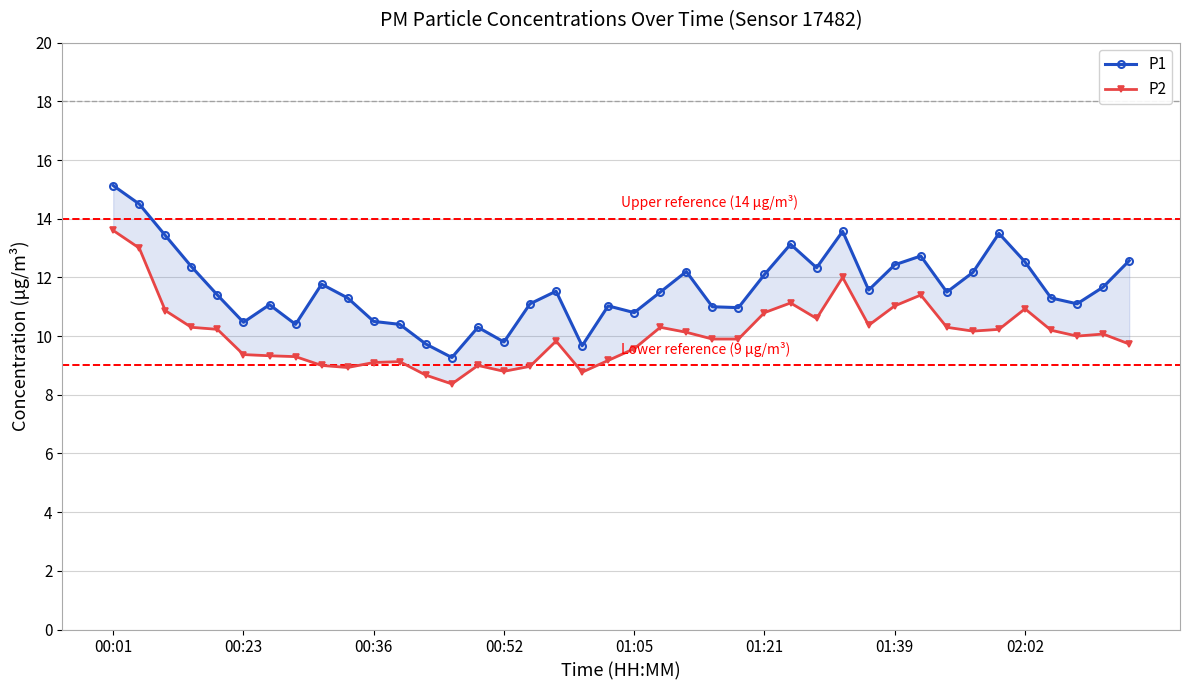

What is the spread (max minus min) of values at 18?

0.9